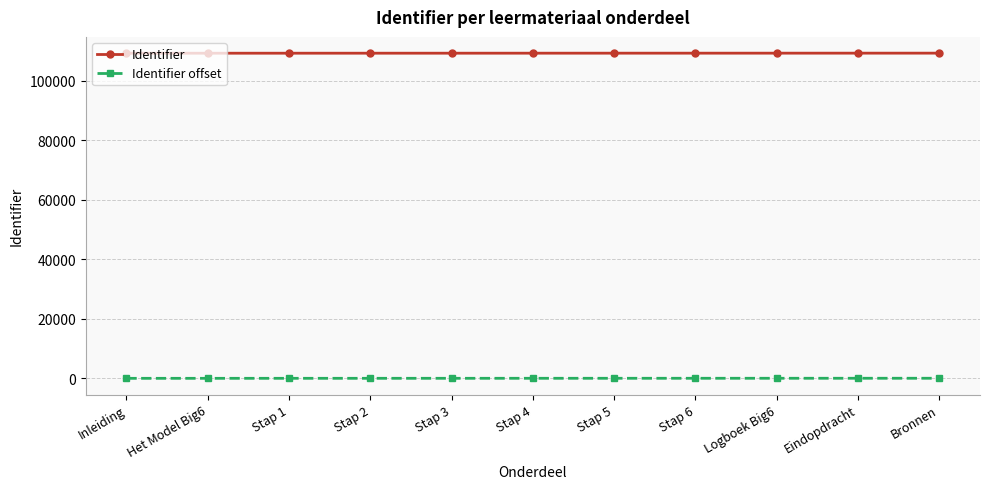

How many values in the Identifier offset series are below 18?

5